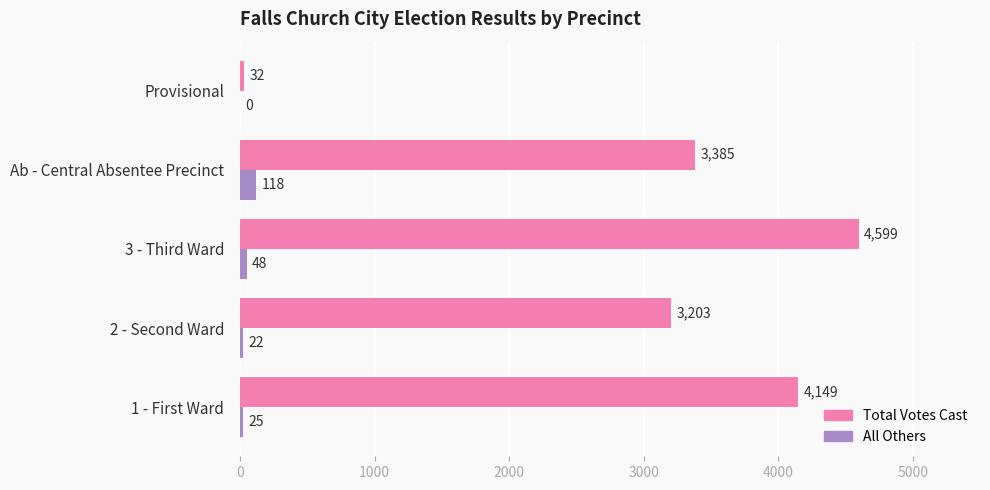

True or false: Total Votes Cast has a value of 4149 at 1 - First Ward.

True